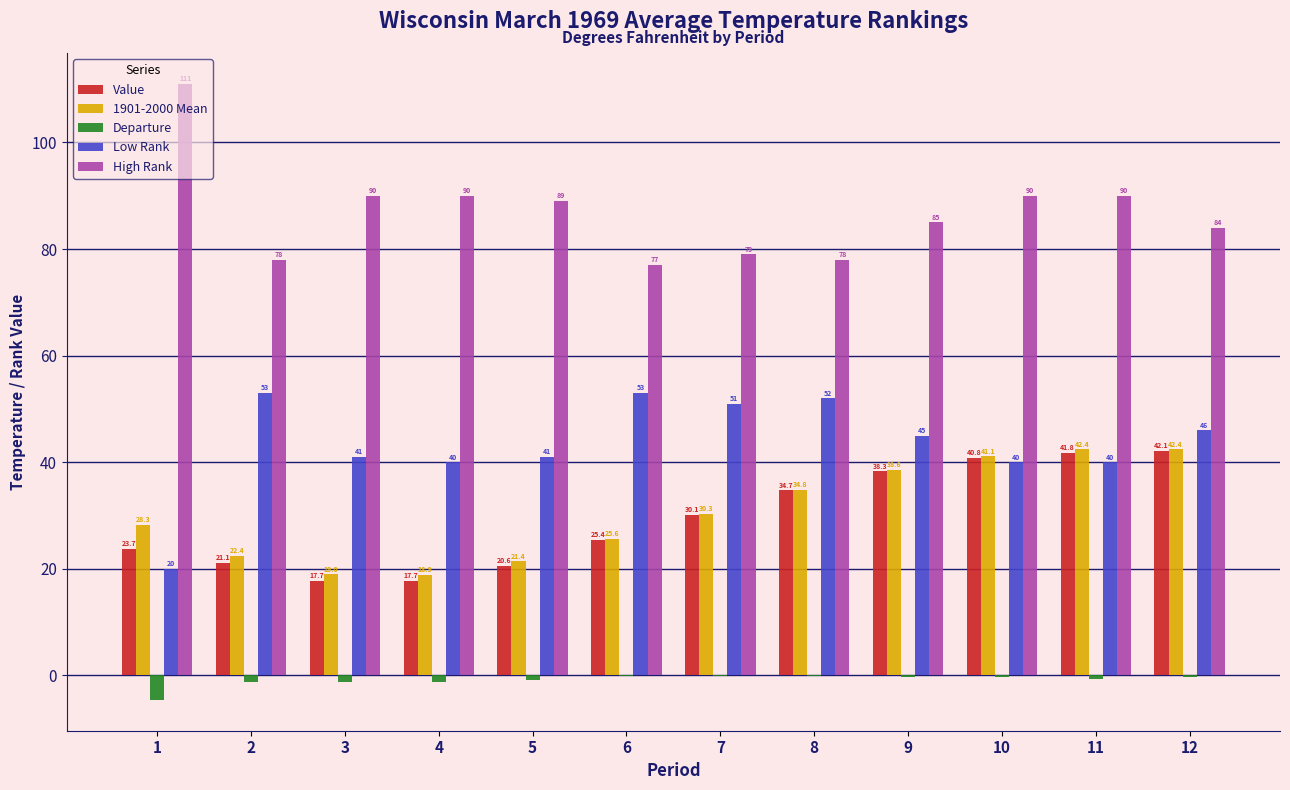

At which category is the sum across all series the highest?

12